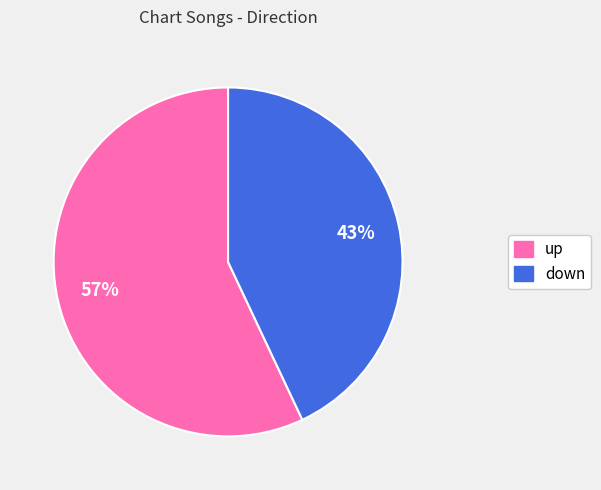

Rank the categories by value from lowest to highest.

down, up